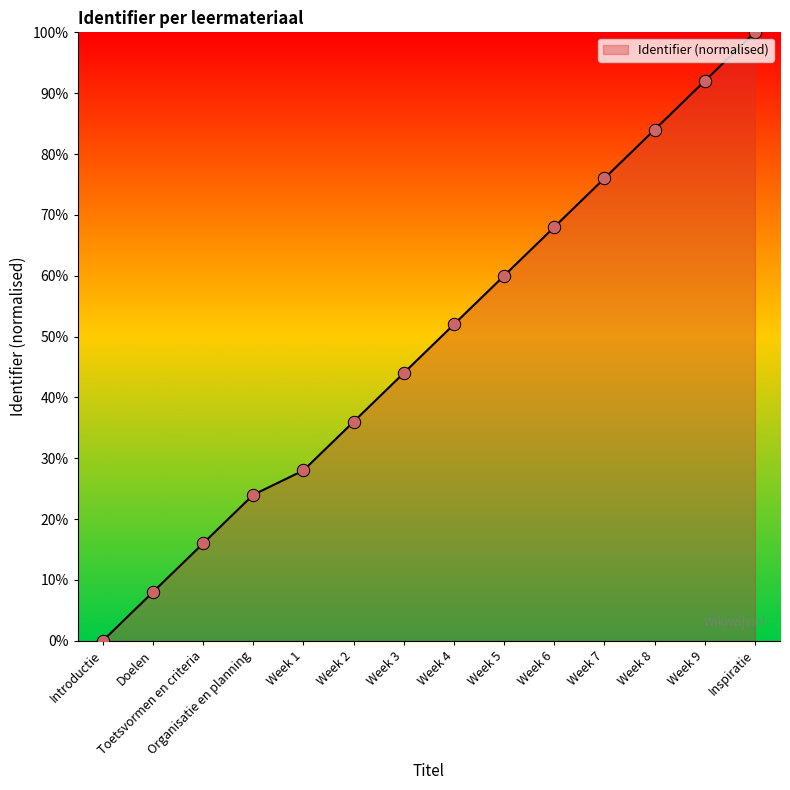

What is the ratio of the value at Week 6 to the value at Week 2?

1.9